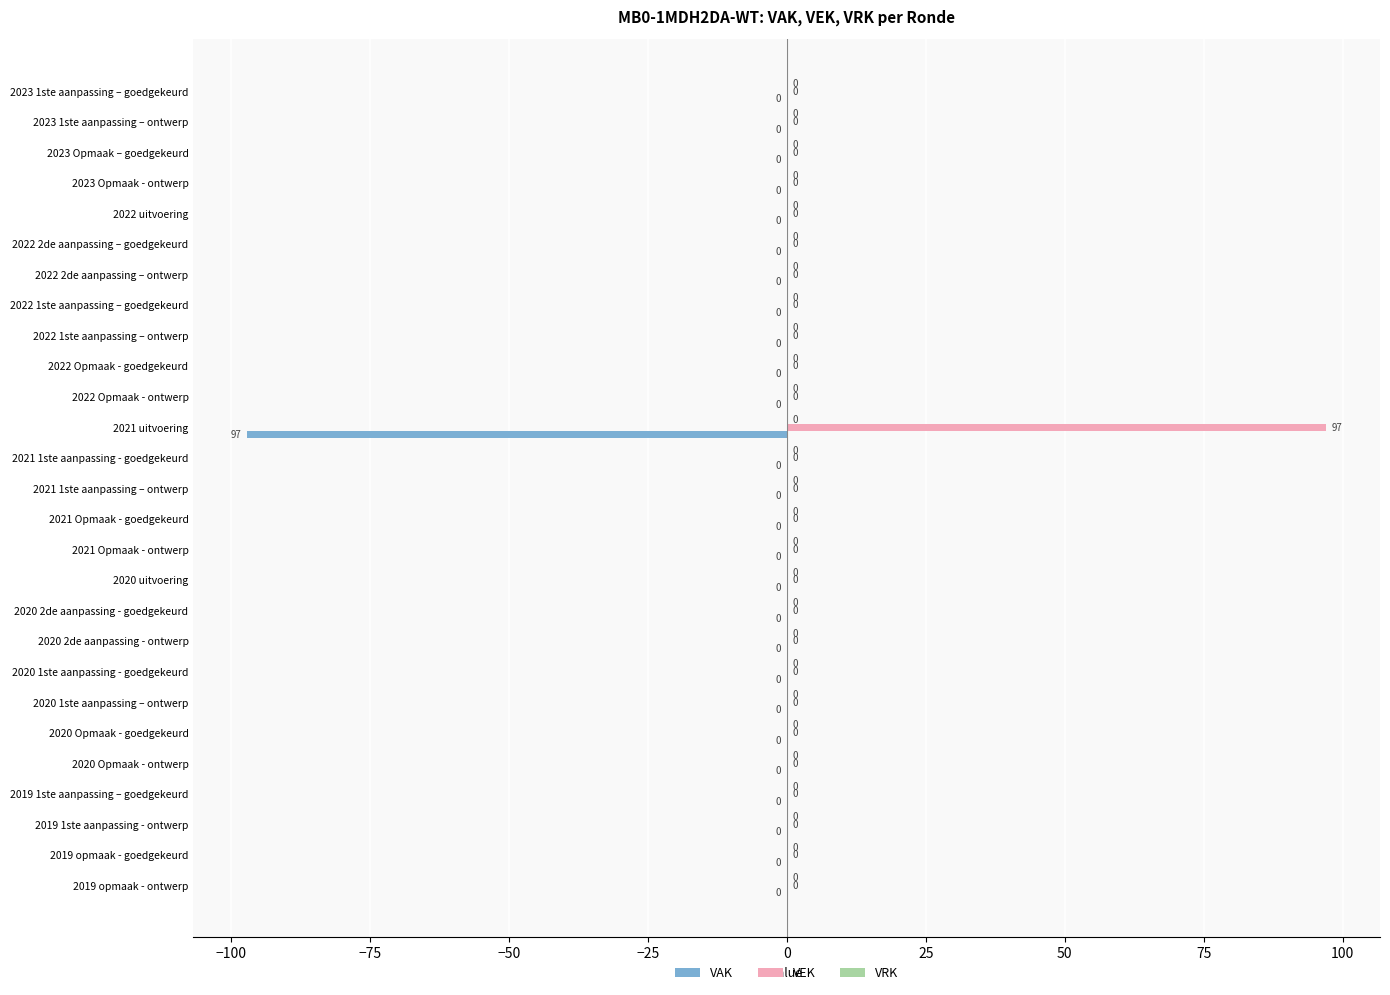

The value of VAK at 2021 1ste aanpassing – ontwerp is 0. True or false?

True